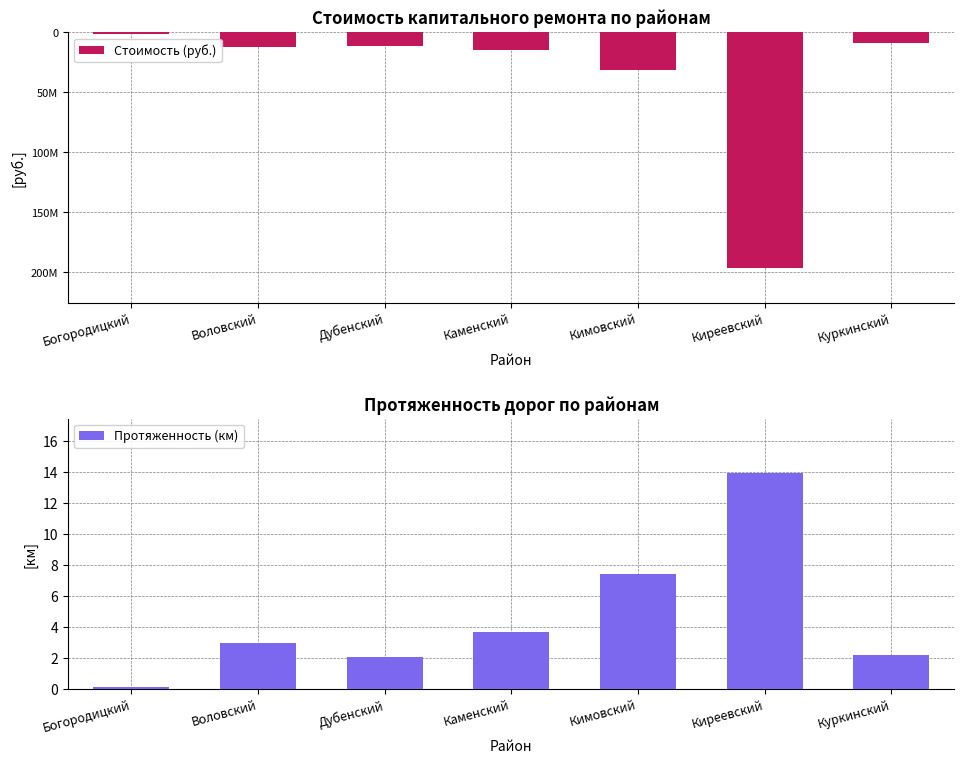

Does the chart contain stacked bars?

No